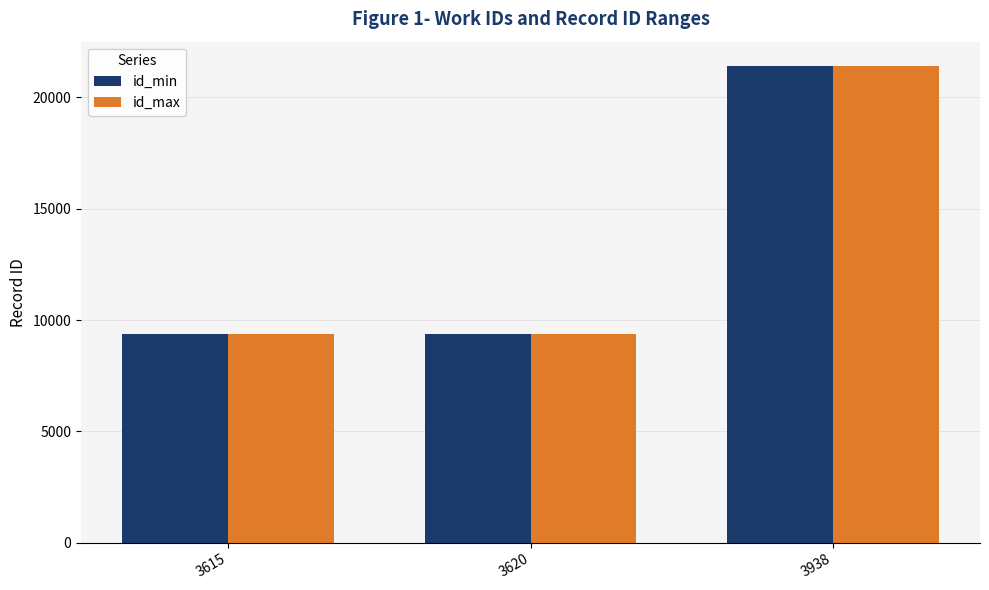

What are all the series names shown in the legend?

id_min, id_max